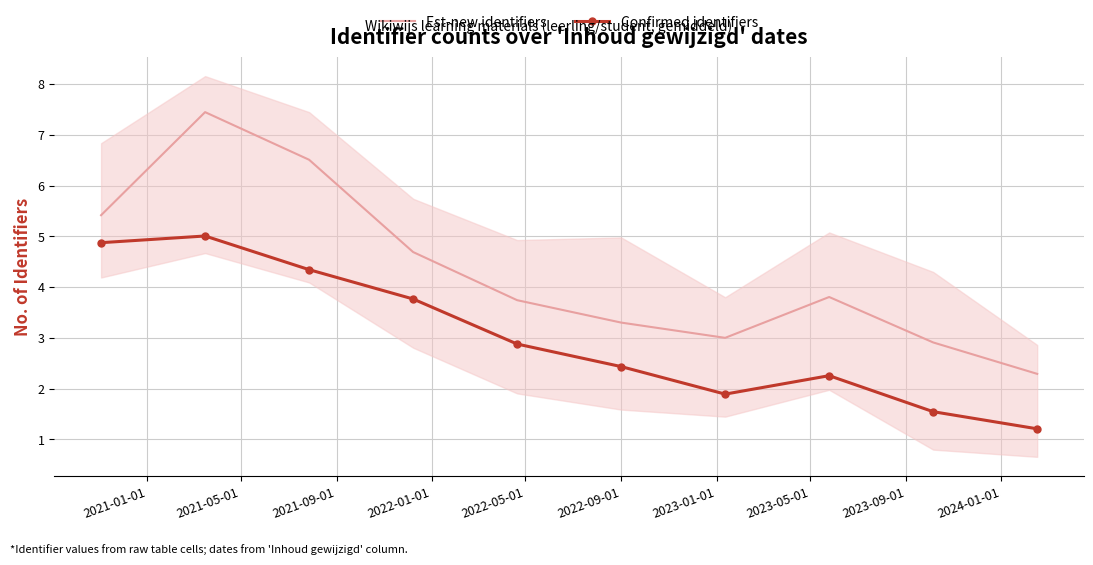

True or false: Confirmed identifiers and Est-new identifiers cross at least once.

False